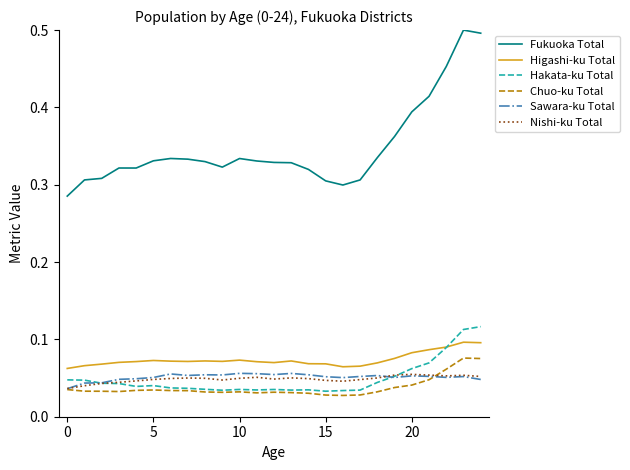

True or false: Fukuoka Total and Higashi-ku Total intersect in this chart.

False